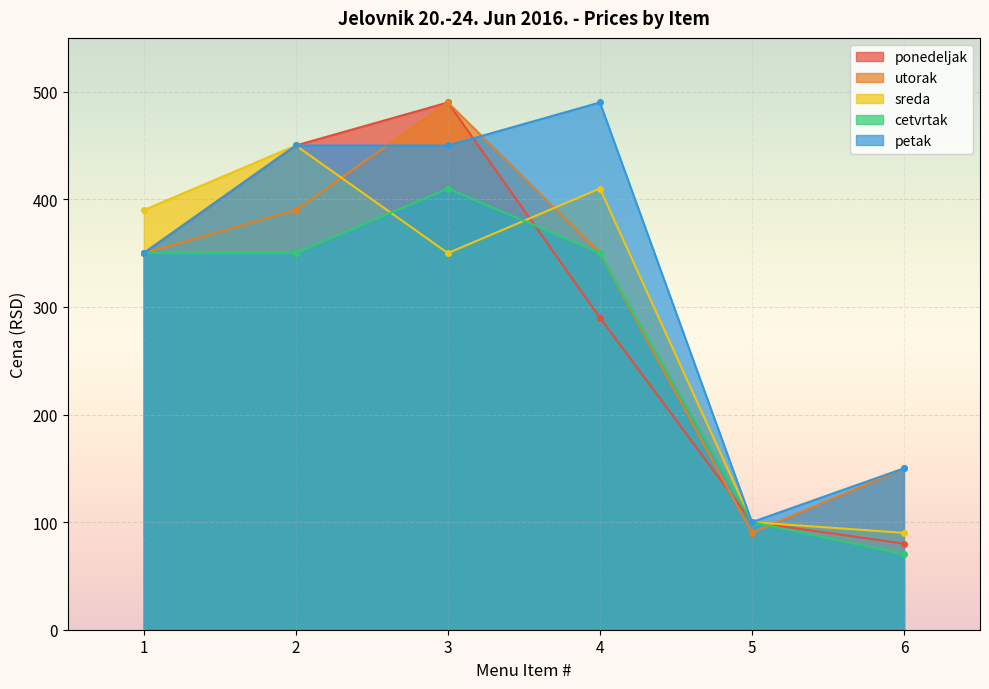

Rank the categories by value from highest to lowest.

3, 3, 4, 2, 2, 2, 3, 4, 3, 2, 1, 1, 1, 4, 3, 1, 2, 4, 1, 4, 6, 6, 5, 5, 5, 5, 5, 6, 6, 6